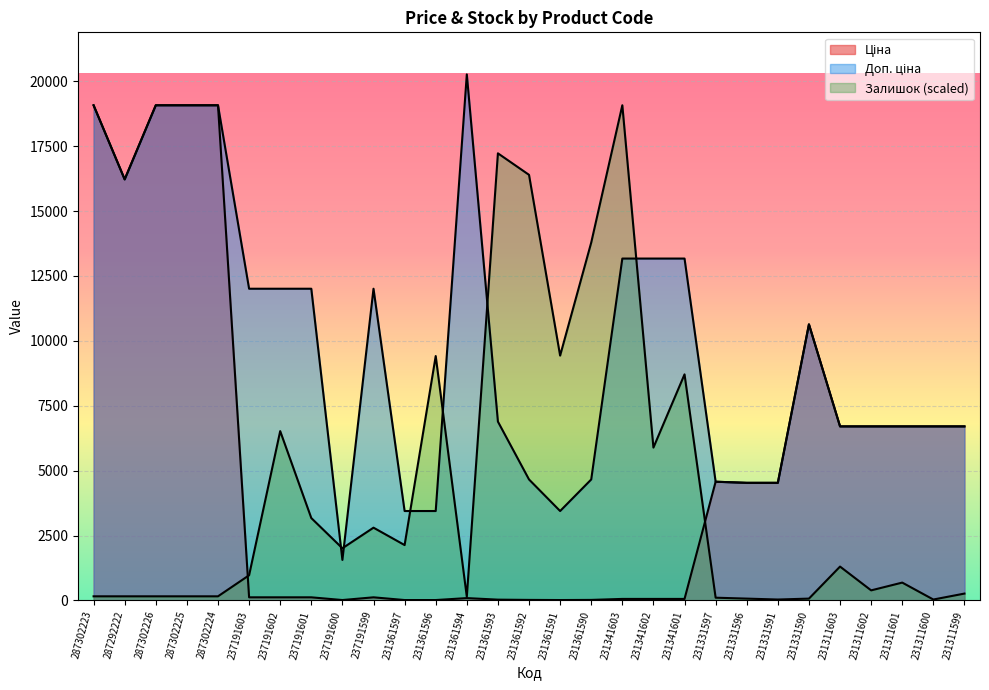

What is the label of the 16th point from the right?

231361593